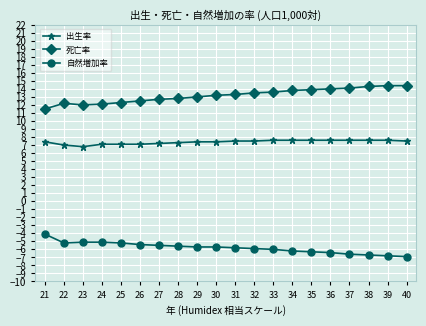

The value of 自然増加率 at 39 is -1.8. True or false?

False